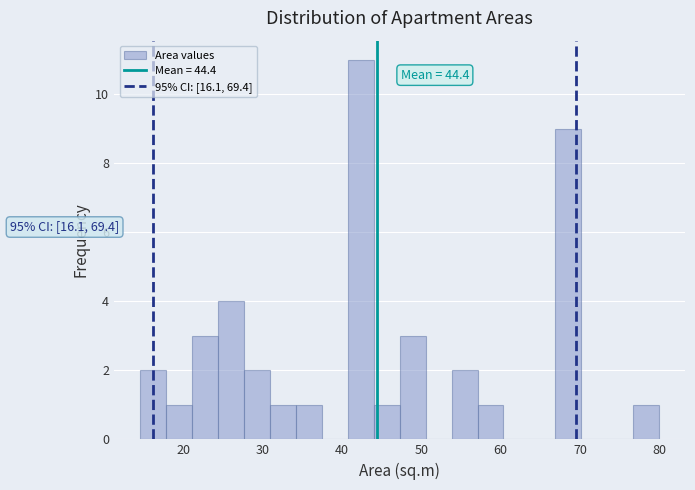

Read against the x-axis, roughly where is the centre of the tallest bar?

42